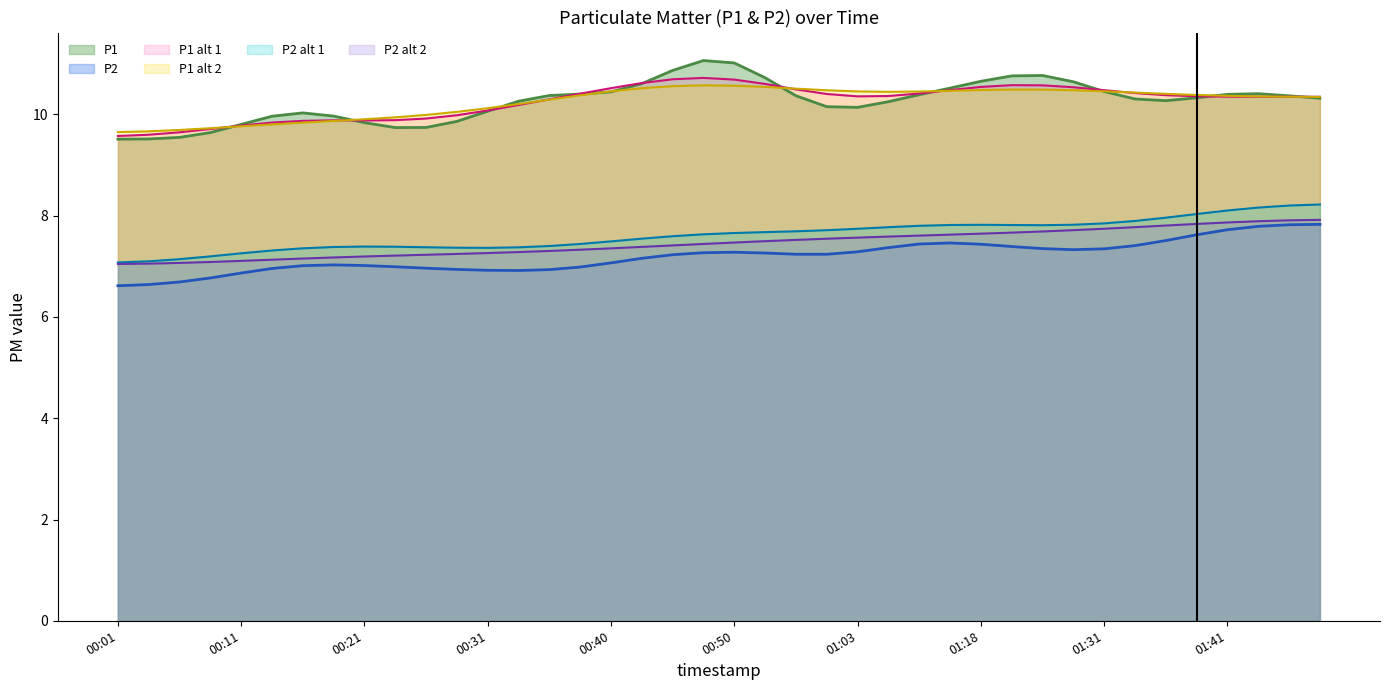

What is the spread (max minus min) of values at 01:03?

3.2